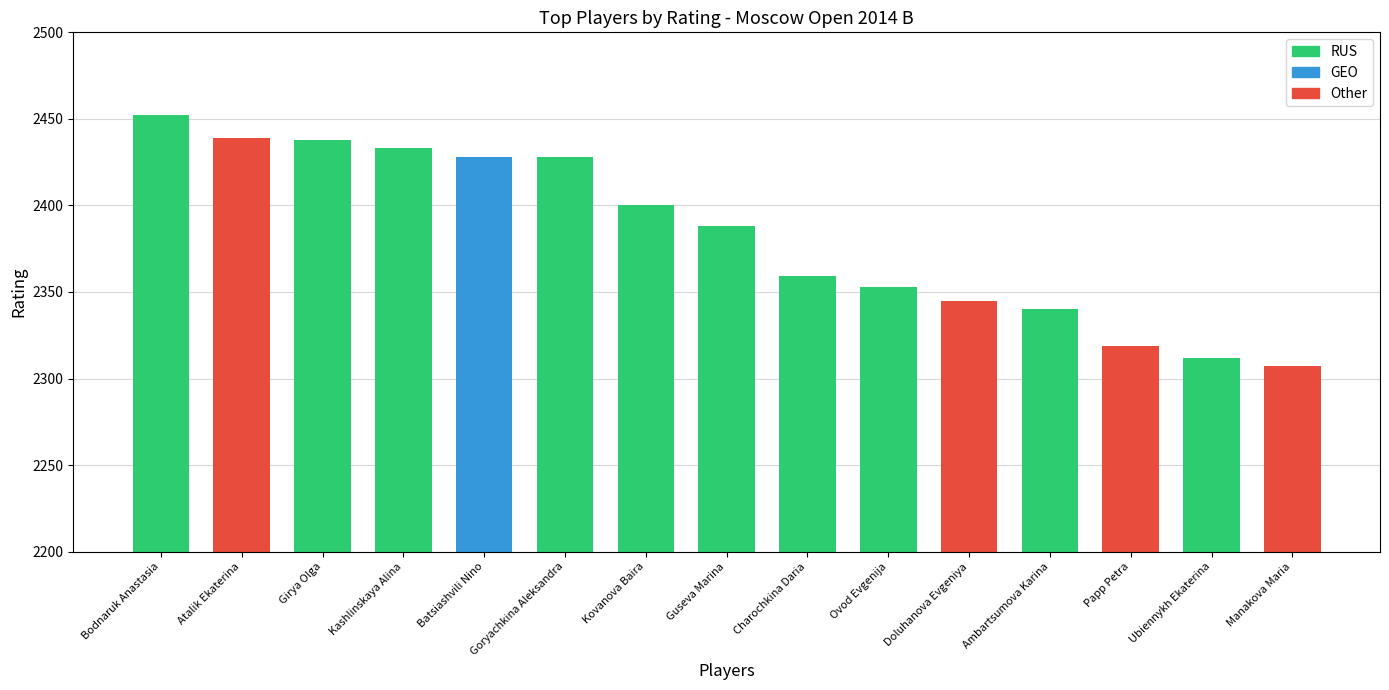

What position from the left is Ovod Evgenija?

10